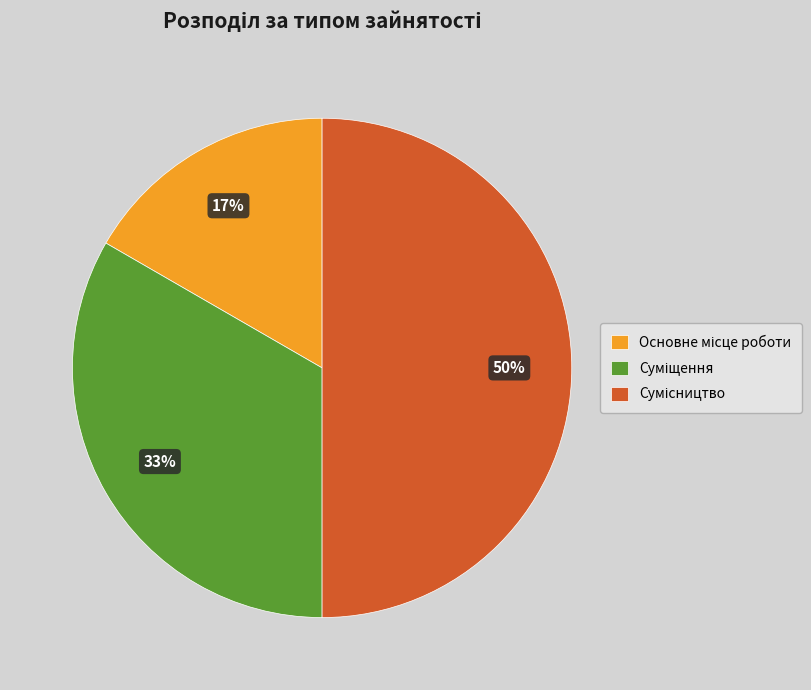

To the nearest percent, what is the average slice percentage?

33%